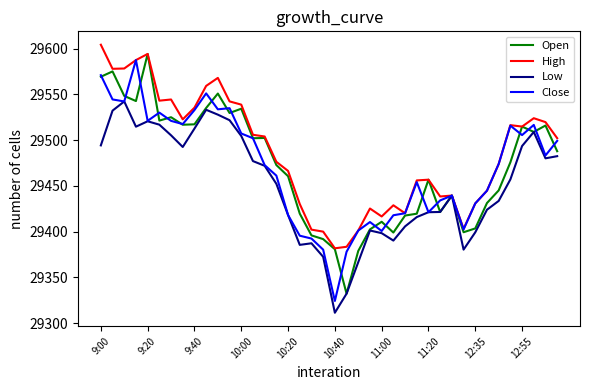

What is the minimum value for High?

29381.8